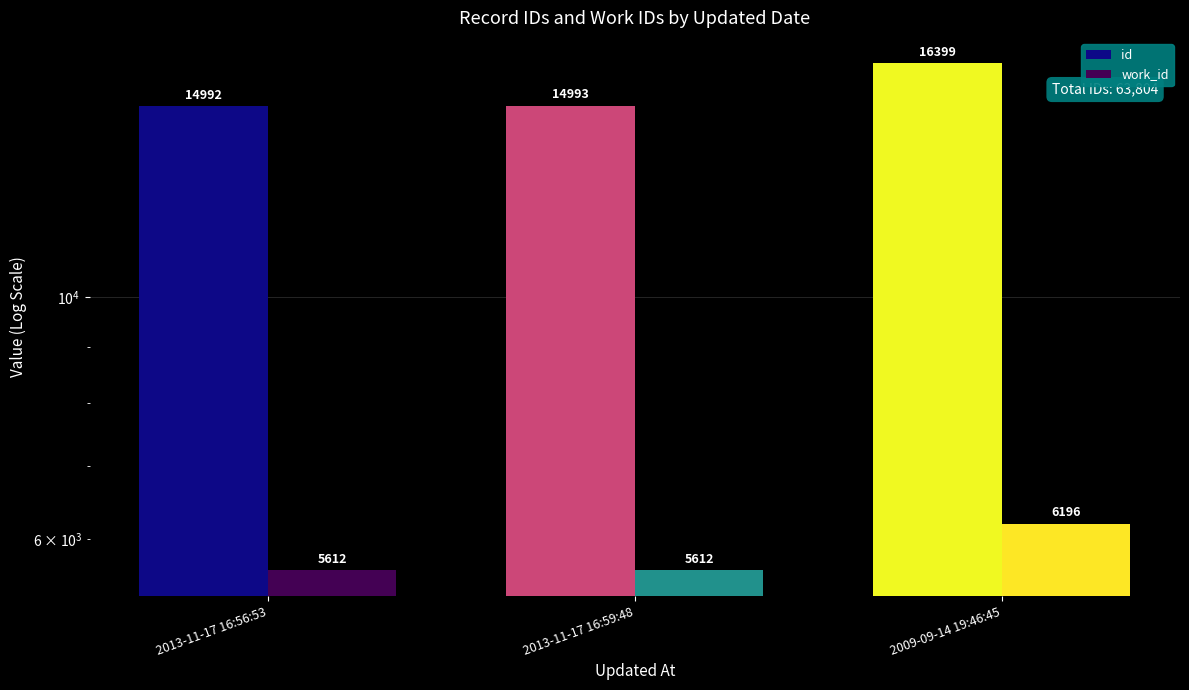

Rank the series by their maximum value, from lowest to highest.

work_id, id